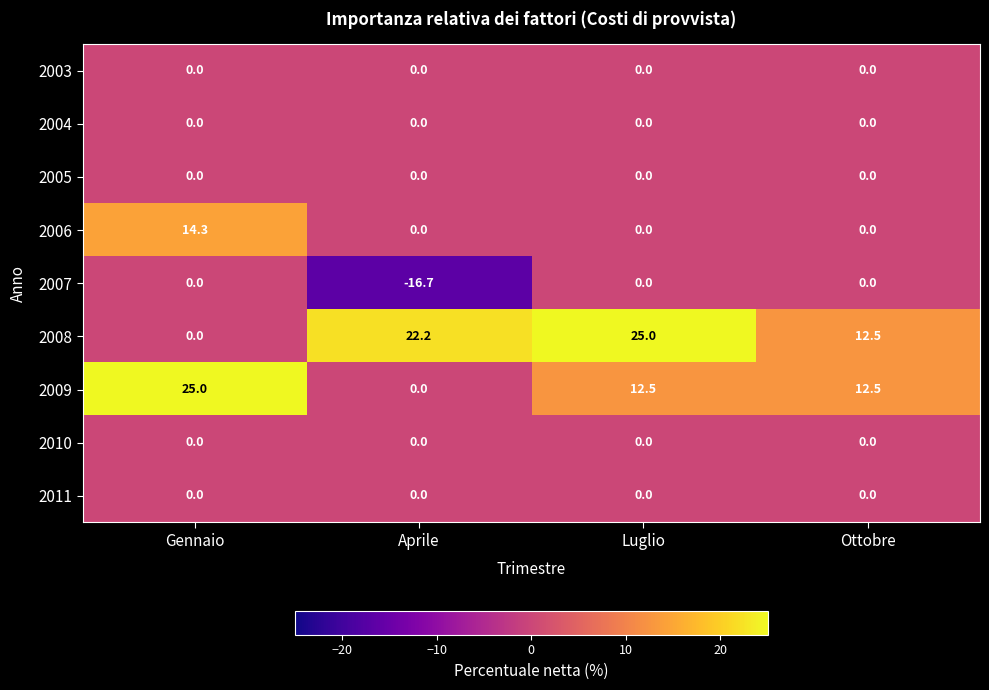

At how many categories does at least one series exceed 19?

3